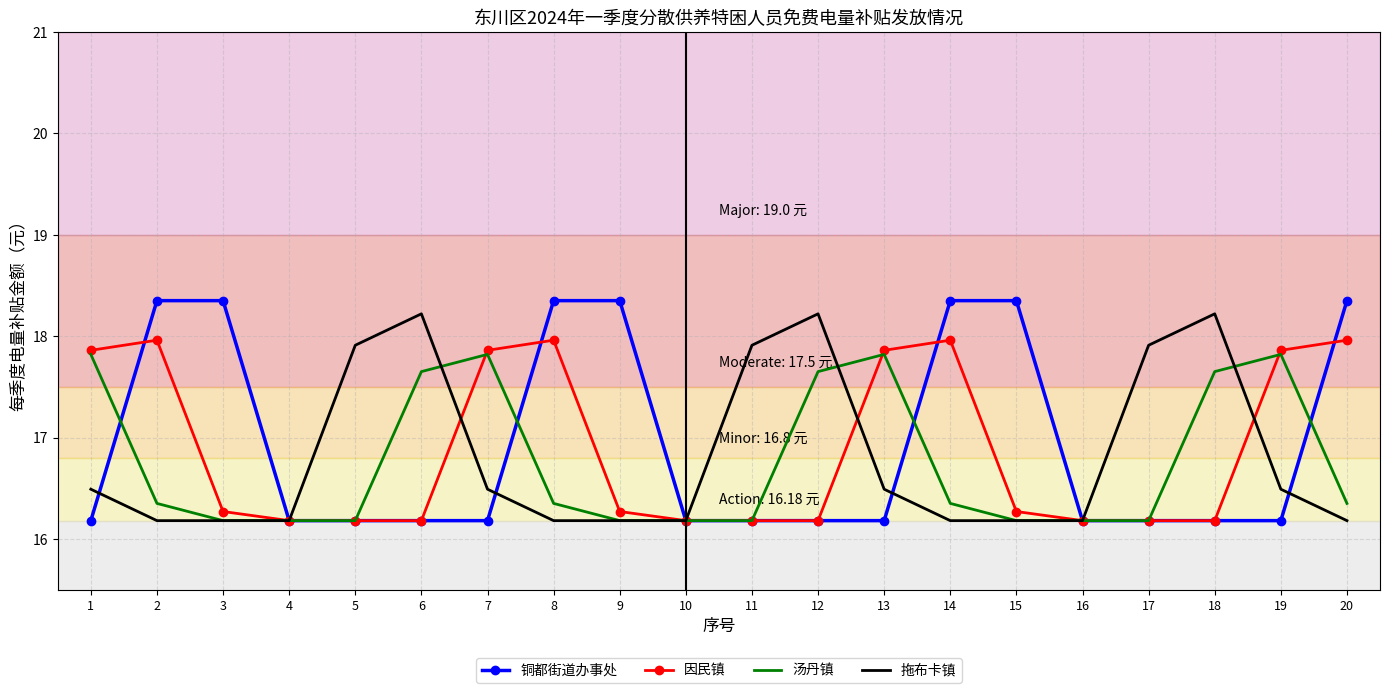

Which series has the largest total across all categories?

铜都街道办事处